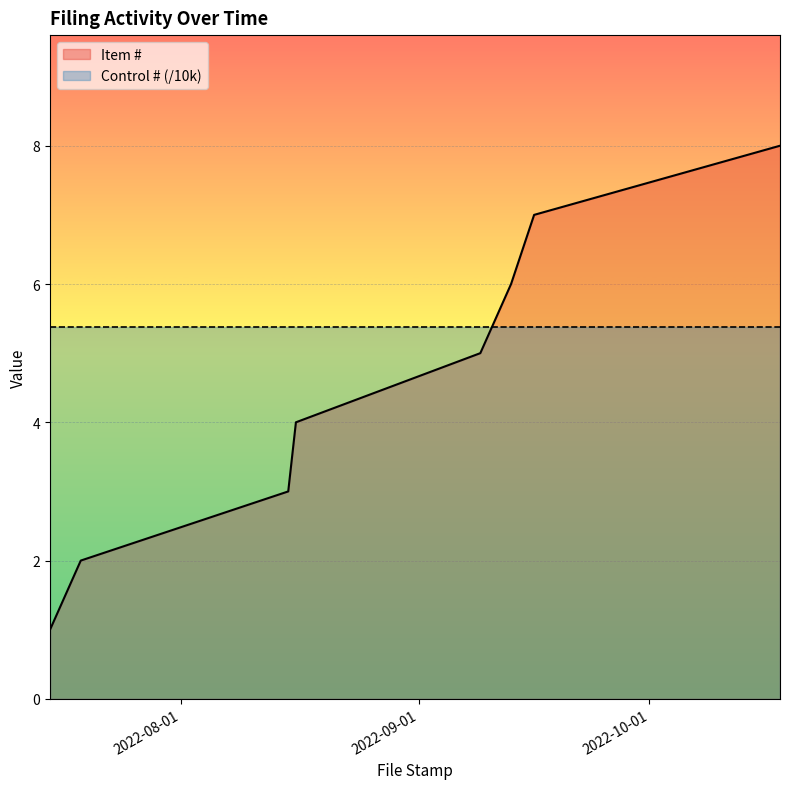

Reading left to right, extract all data points from this chart.

2022-07-15=1	2022-07-19=2	2022-08-15=3	2022-08-16=4	2022-09-09=5	2022-09-13=6	2022-09-16=7	2022-10-18=8